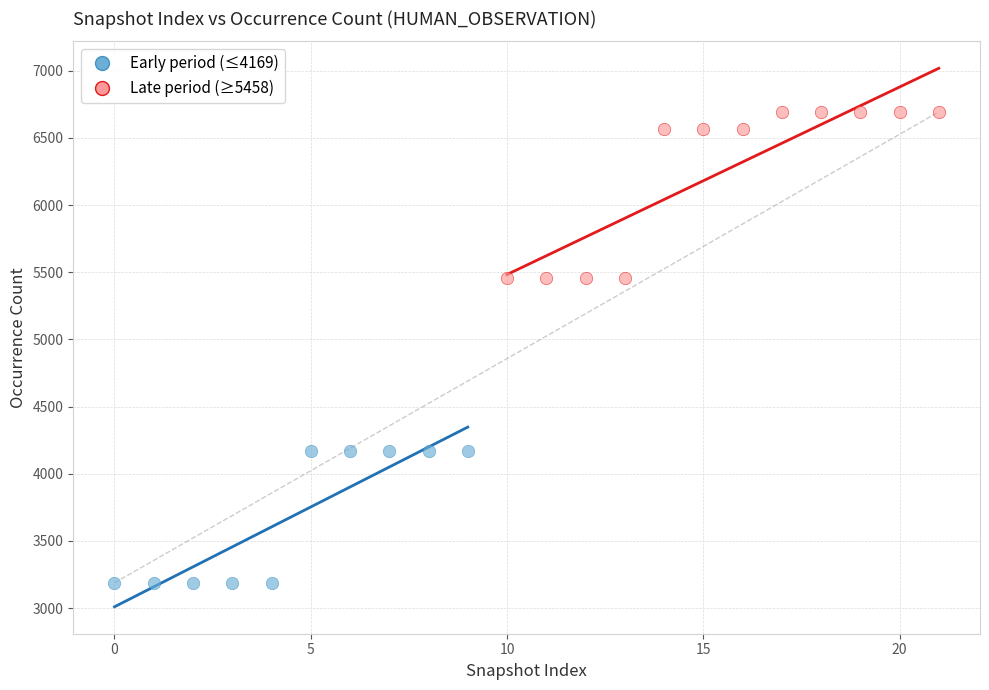

Which series has the widest spread of Y values?

Late period (≥5458)